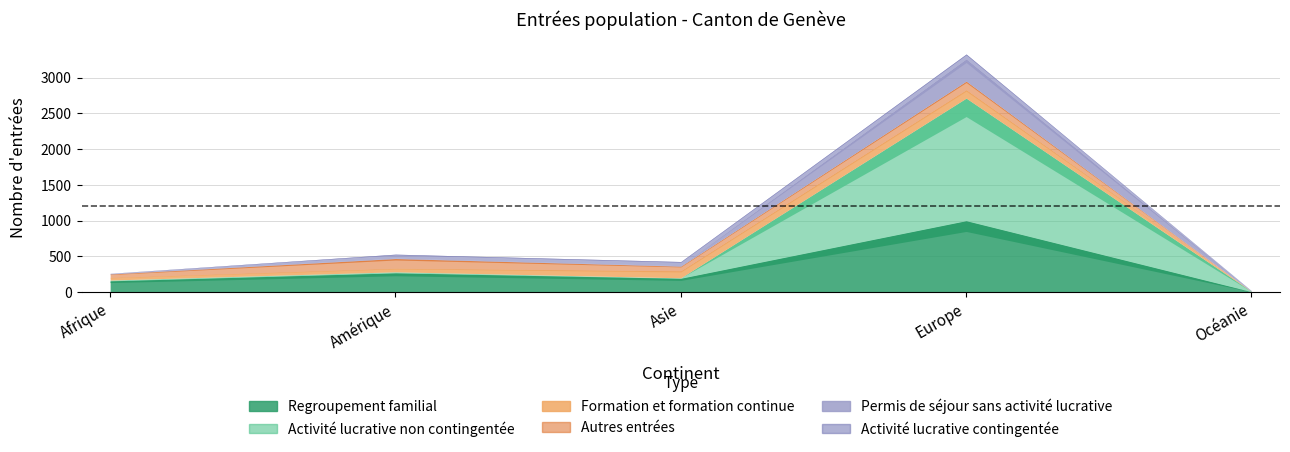

Between Asie and Océanie, which is larger?

Asie